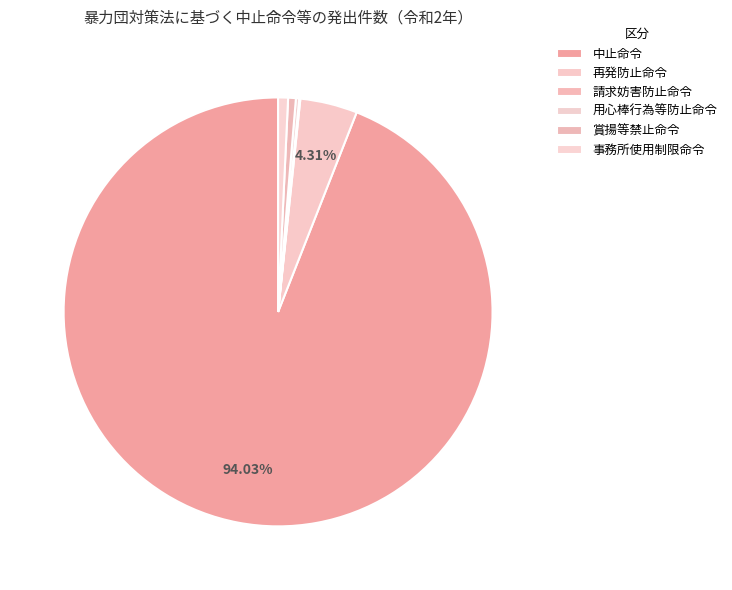

What is the change in value from 請求妨害防止命令 to 賞揚等禁止命令?

+6